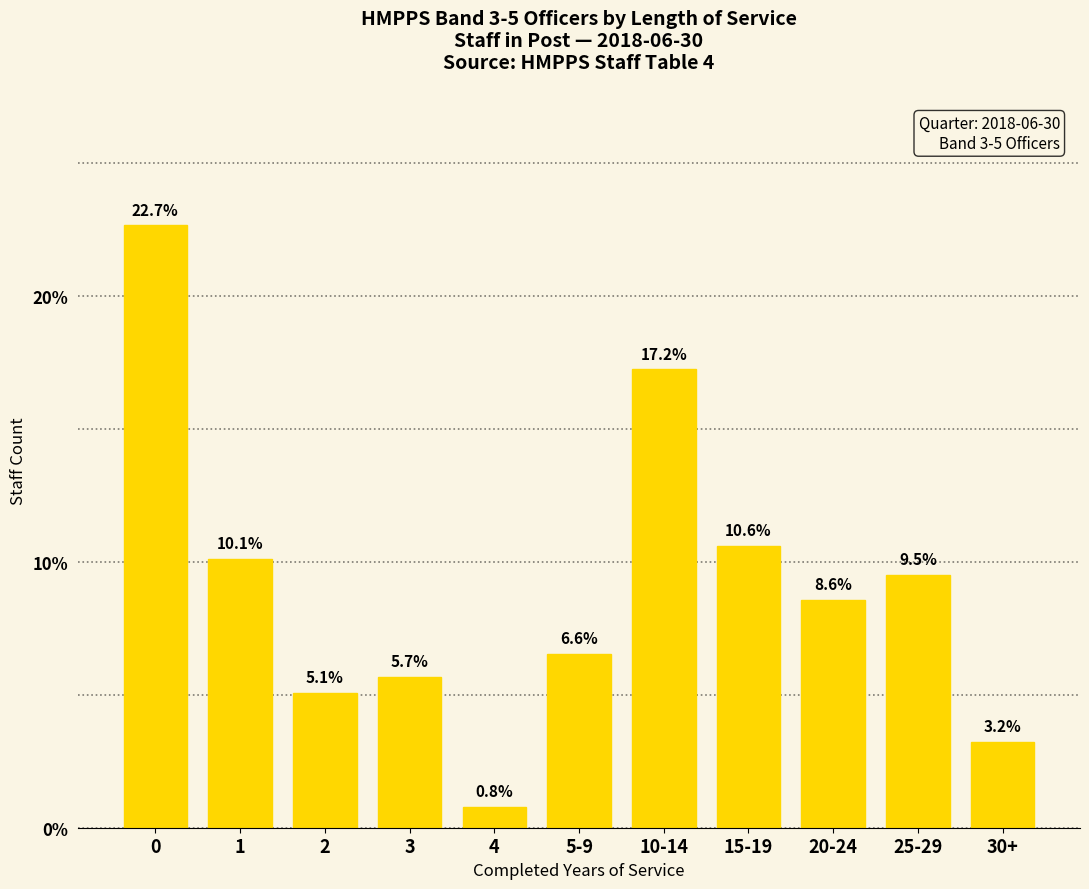

List the labels in order of value, largest first.

0, 10-14, 15-19, 1, 25-29, 20-24, 5-9, 3, 2, 30+, 4